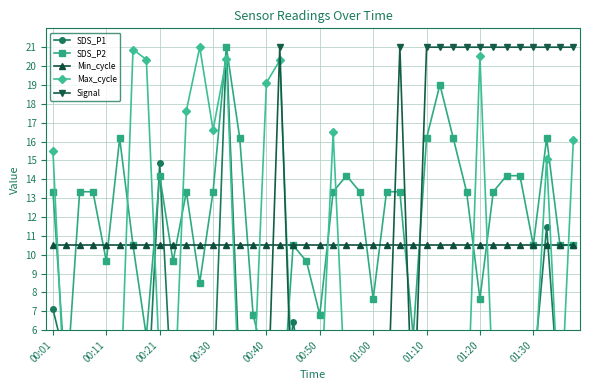

In SDS_P1, how many points are lower than both neighbors (excluding endpoints)?

11